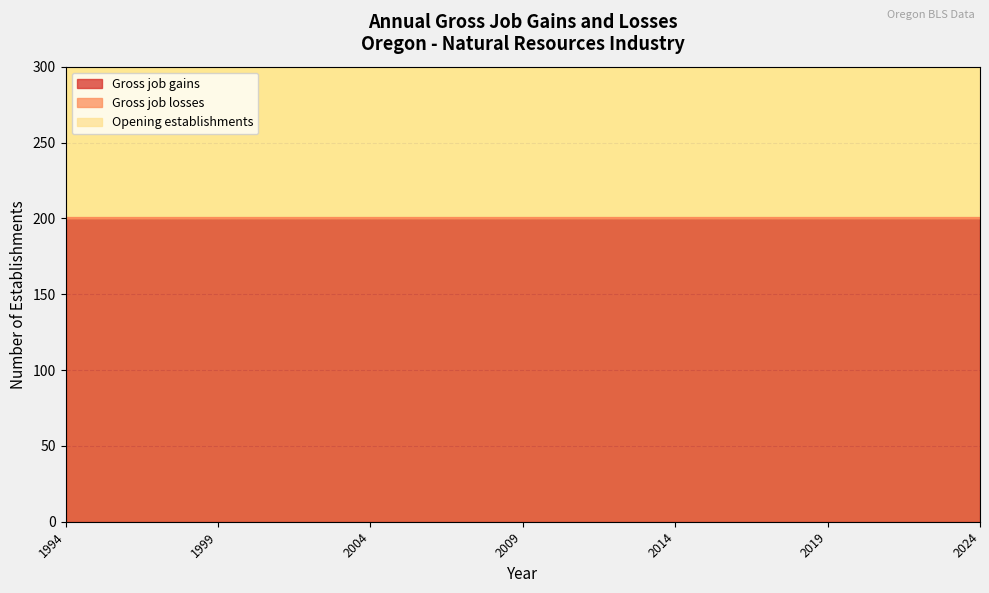

Which series changed the most between 1995 and 2003?

Gross job gains